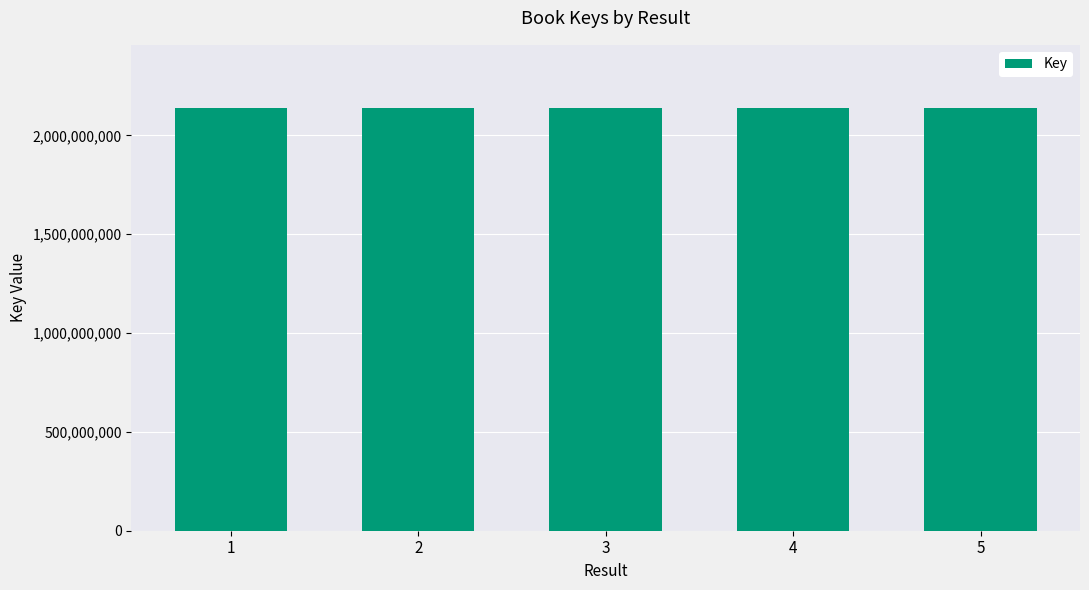

Count the number of data series in this chart.

1